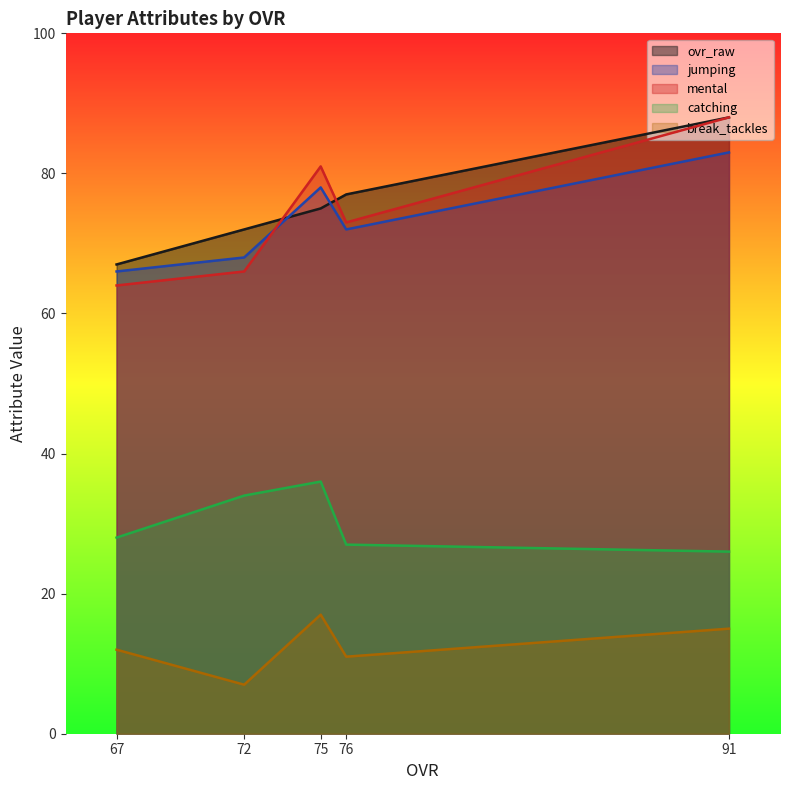

At which label does jumping reach its minimum?

67